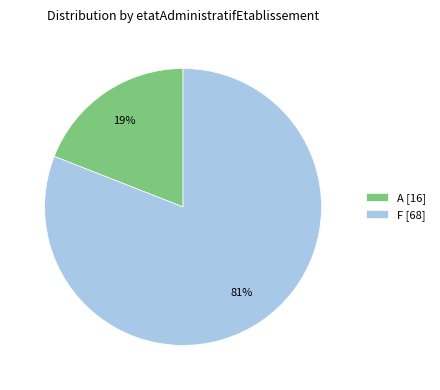

What is the ratio of the value at F [68] to the value at A [16]?

4.3